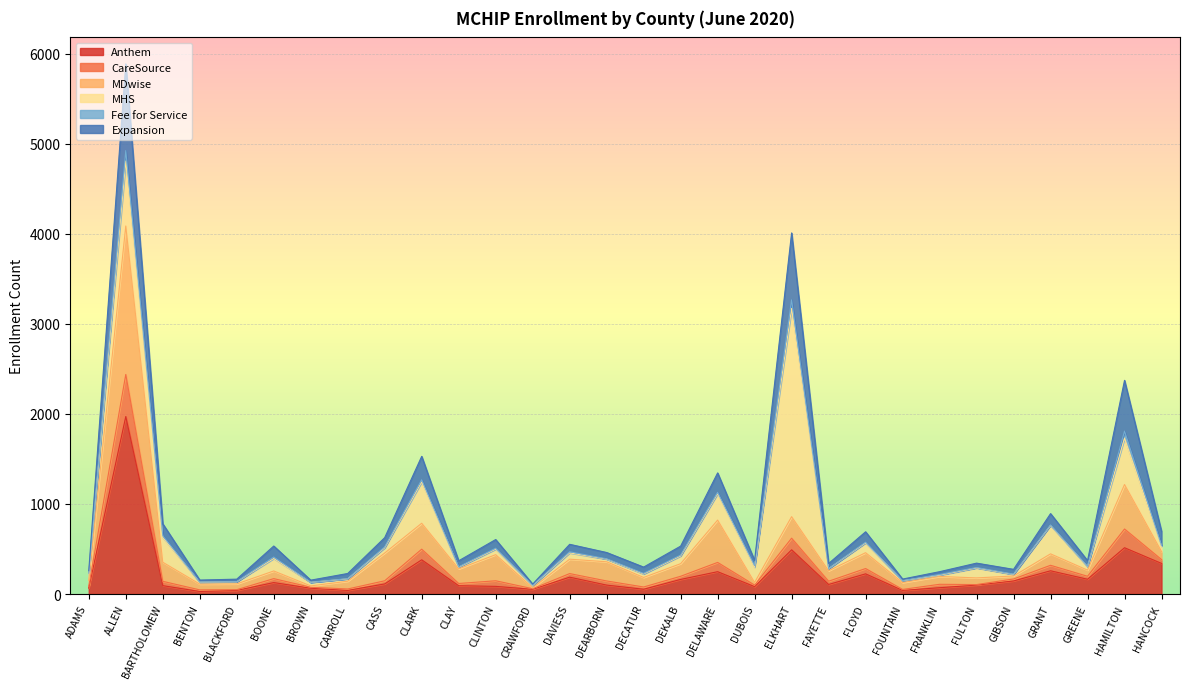

At which label does Anthem reach its peak?

ALLEN